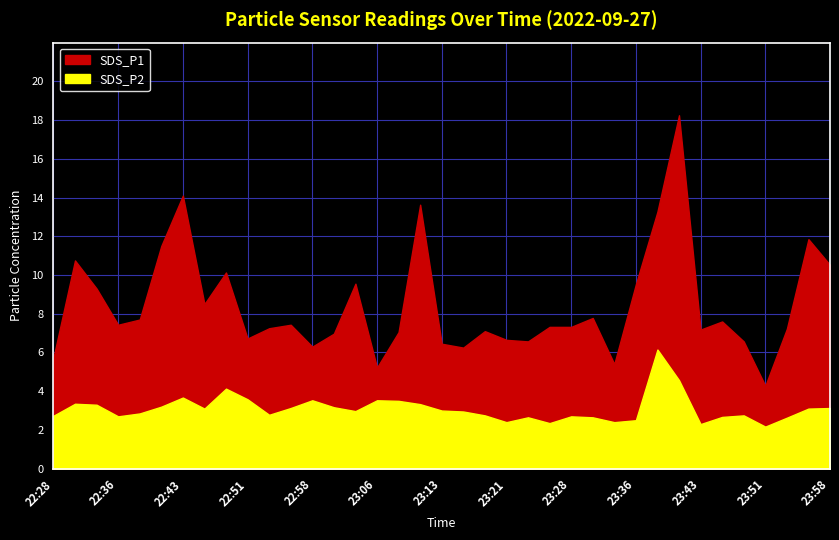

In SDS_P2, how many points are lower than both neighbors (excluding endpoints)?

9